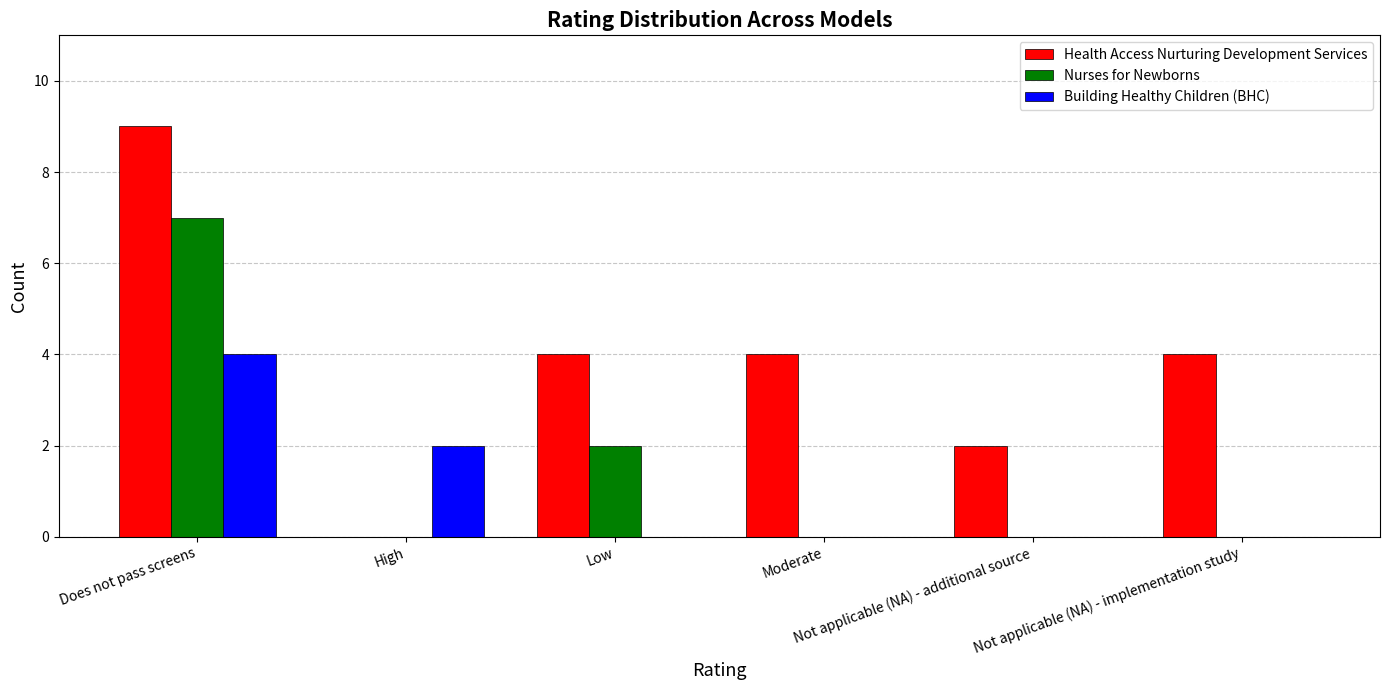

What is the sum of the Health Access Nurturing Development Services values at Low and Not applicable (NA) - implementation study?

8